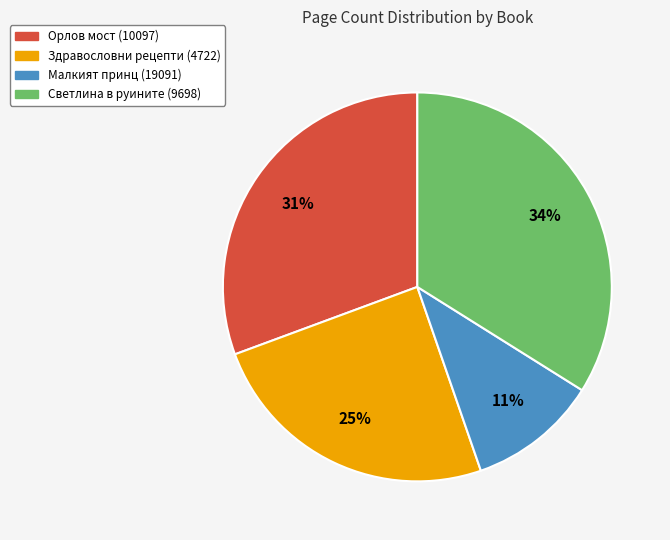

To the nearest percent, what percentage of the pie is Светлина в руините (9698)?

34%